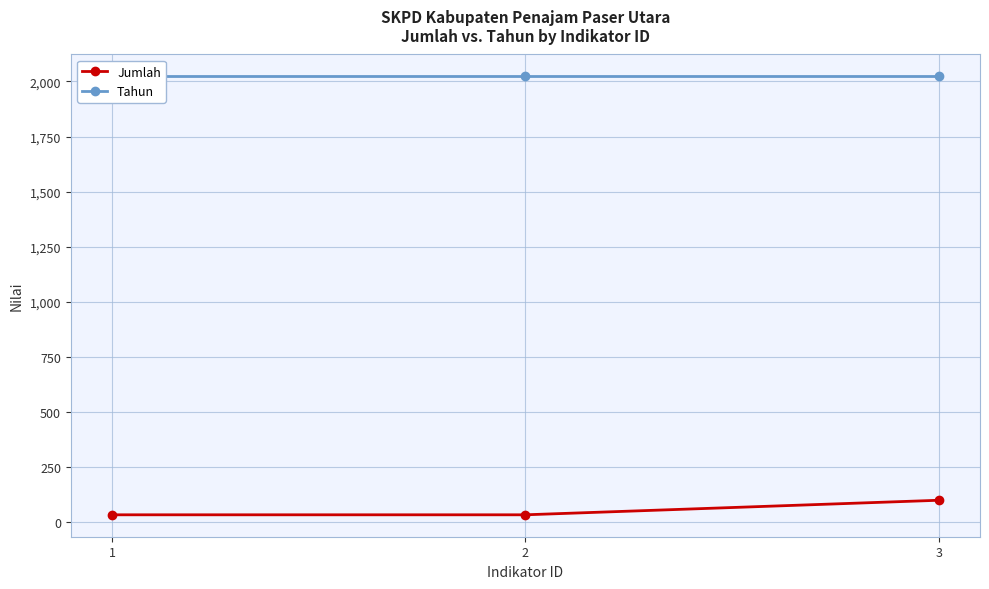

What is the sum of the Jumlah values at 1 and 2?

68